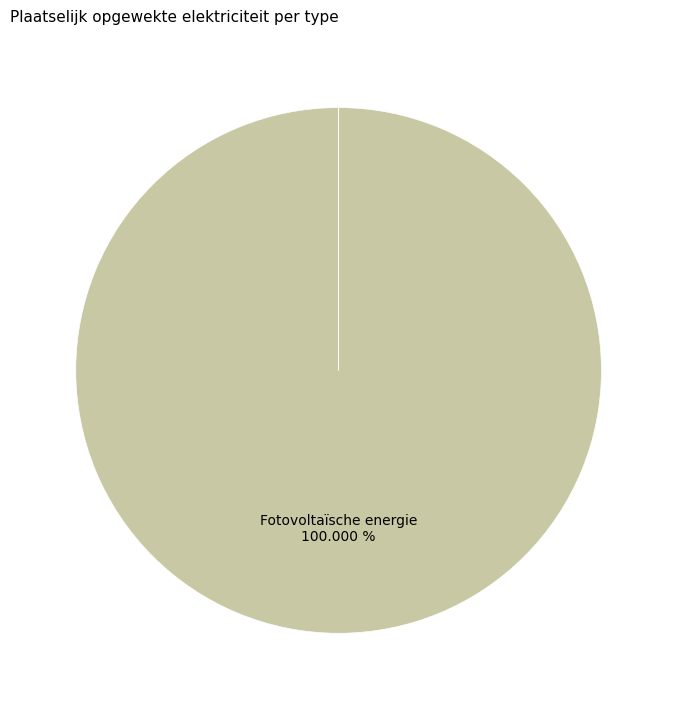

Is it true that Fotovoltaïsche energie is 100% of the pie?

True